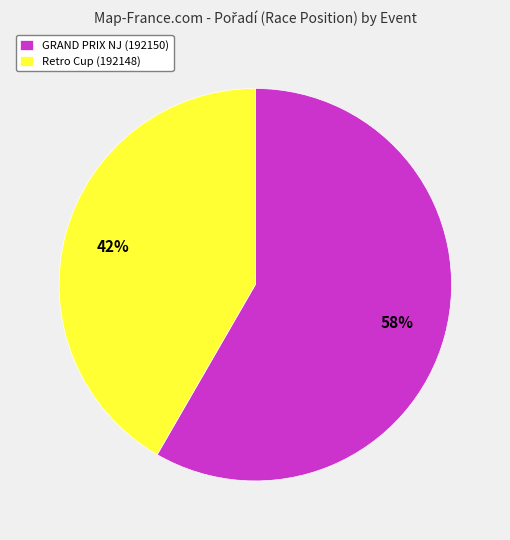

Which slice is the largest?

GRAND PRIX NJ (192150)